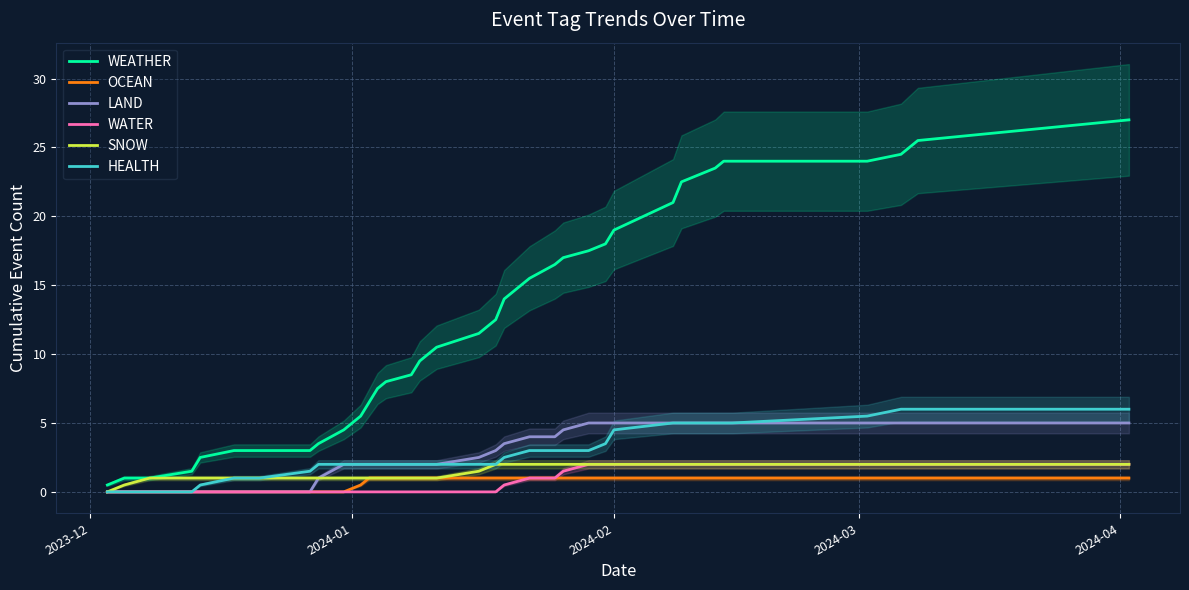

Which label corresponds to the smallest value in the chart?

2023-12